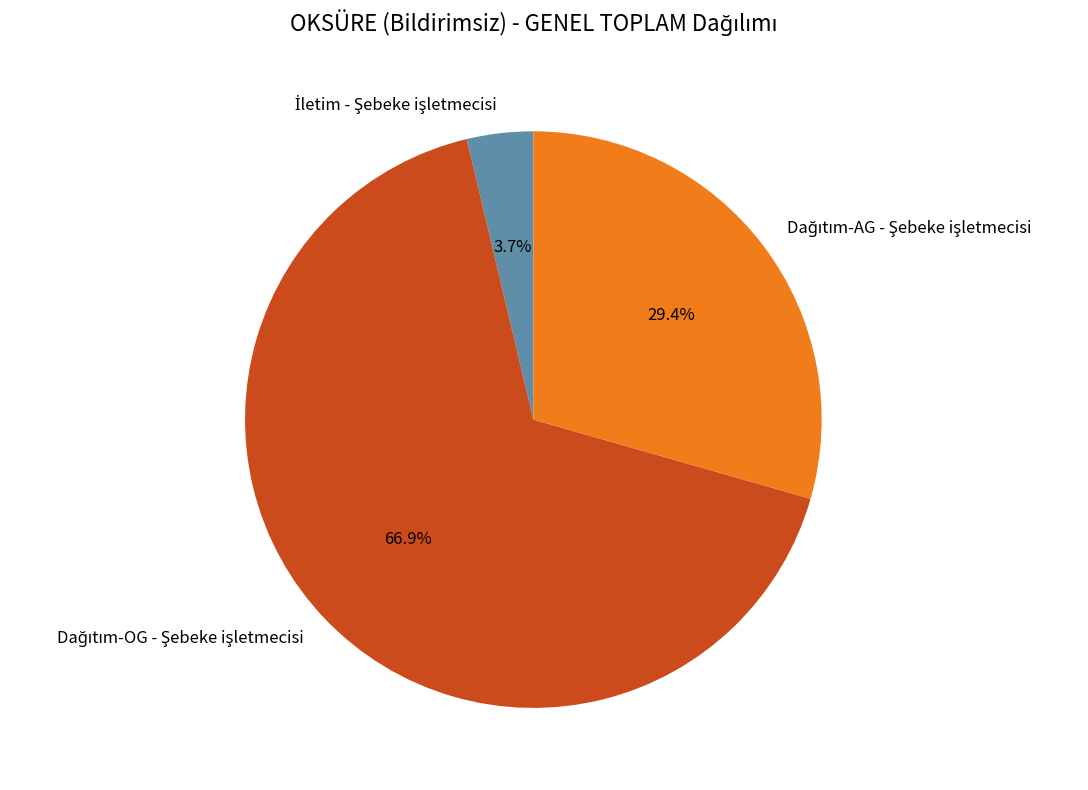

Is there a majority slice in this chart?

Yes